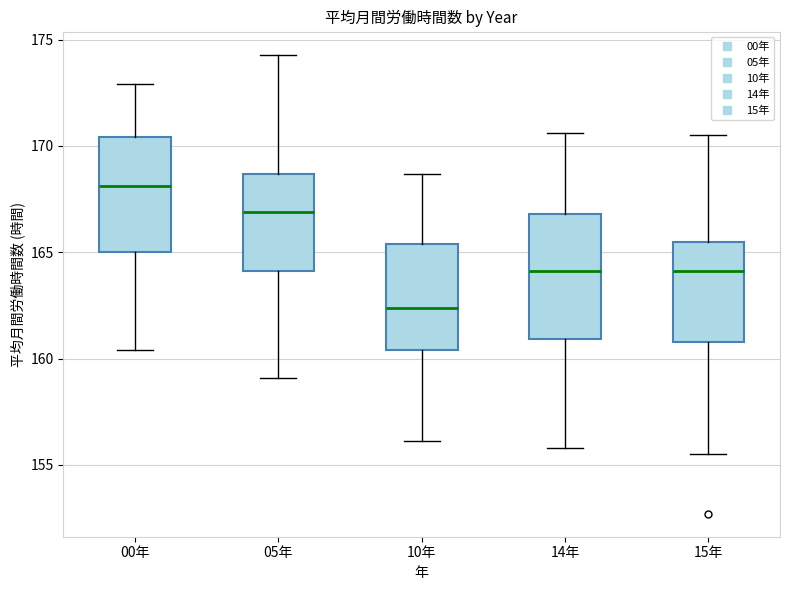

Reading left to right, read every box against the y-axis: the position of its median line, the range the box covers, and the ends of its whiskers. The values are not printed on the chart, so give them approximately, as read against the axis.

00年: median 168.0, box 165.0 to 170.5, whiskers 160.5 to 173.0
05年: median 167.0, box 164.0 to 168.5, whiskers 159.0 to 174.5
10年: median 162.5, box 160.5 to 165.5, whiskers 156.0 to 168.5
14年: median 164.0, box 161.0 to 167.0, whiskers 156.0 to 170.5
15年: median 164.0, box 161.0 to 165.5, whiskers 155.5 to 170.5